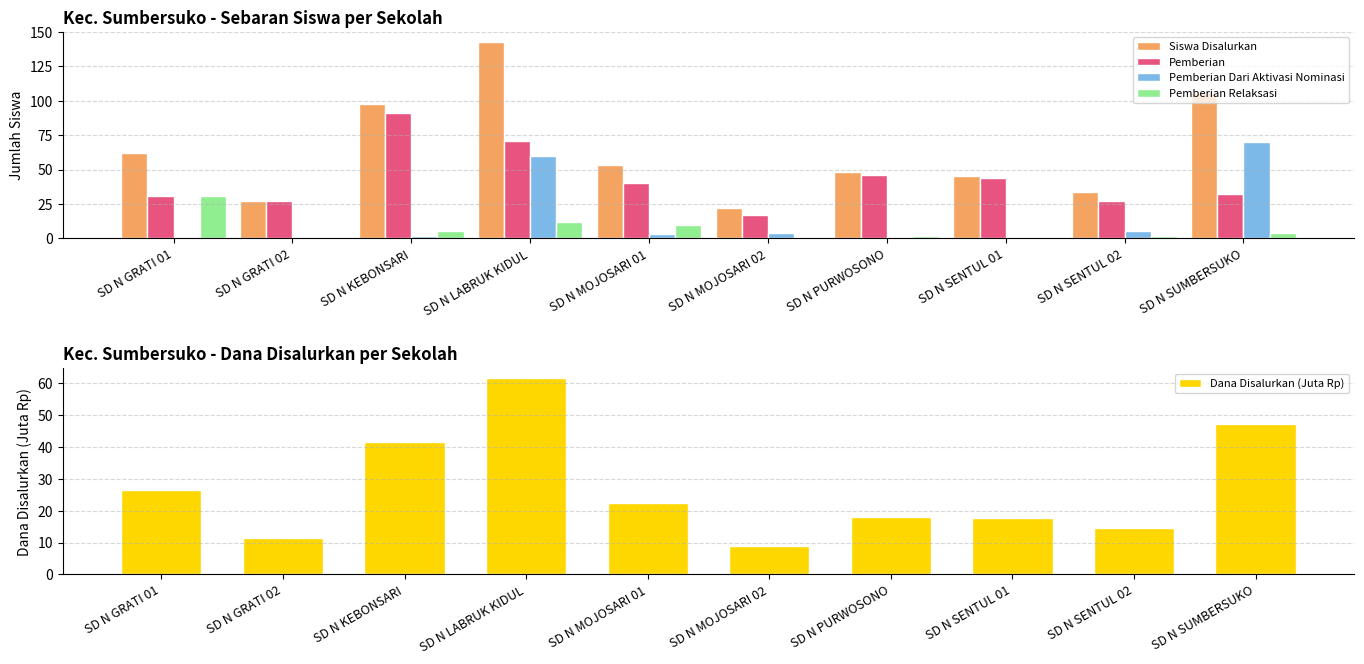

What is the difference between the maximum and minimum values in the Dana Disalurkan (Juta Rp) series?

52.6